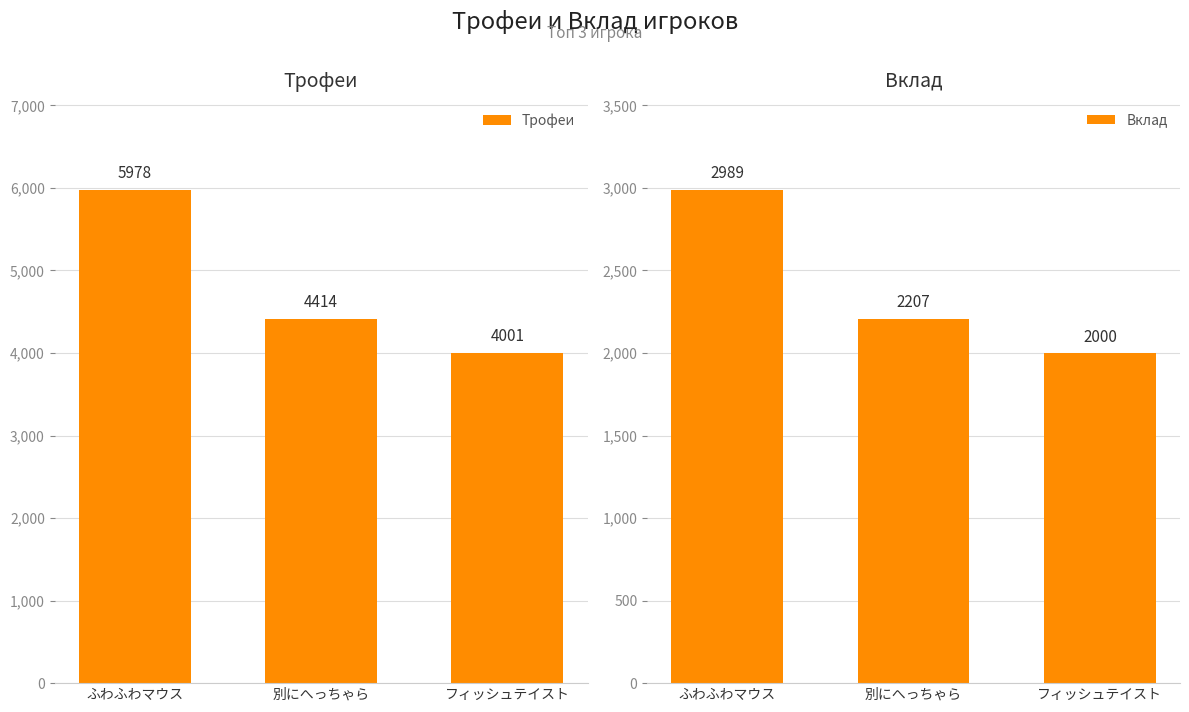

What position from the left is フィッシュテイスト?

3